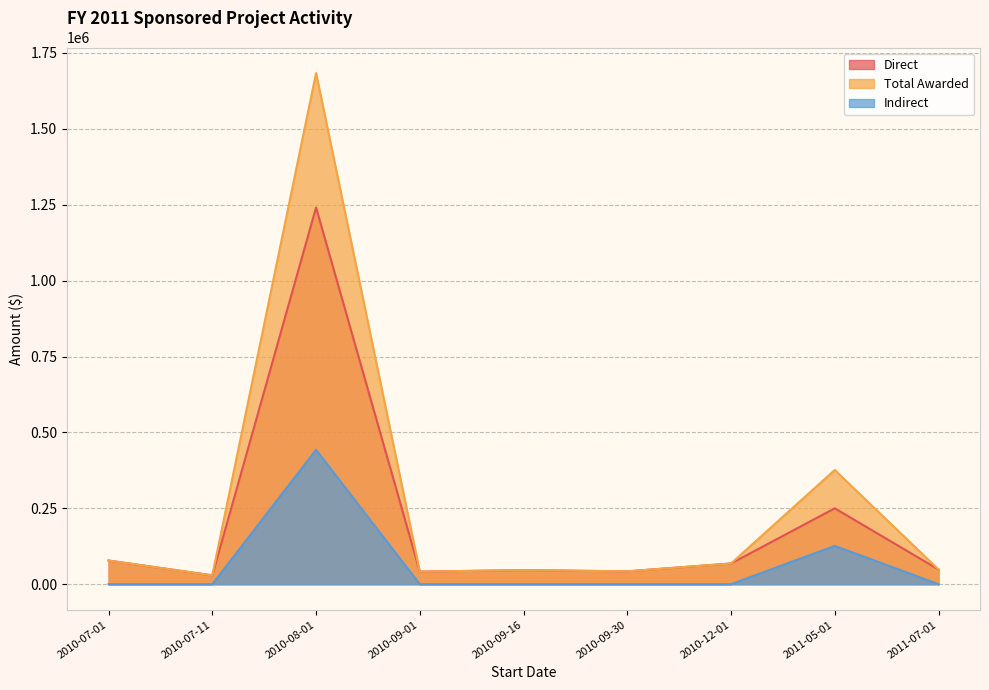

What is the difference between the Indirect values at 2010-09-01 and 2011-05-01?

126250